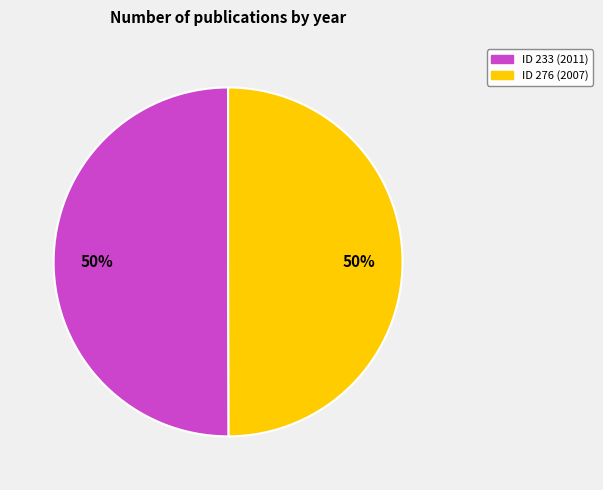

To the nearest percent, what is the average slice percentage?

50%